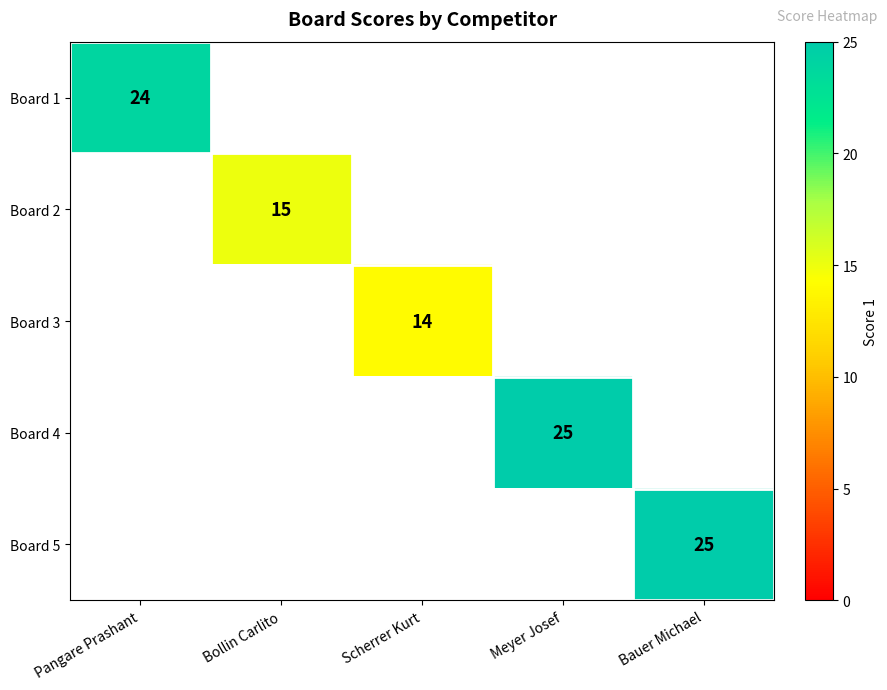

Is it true that Board 2 equals 15 at Bollin Carlito?

True